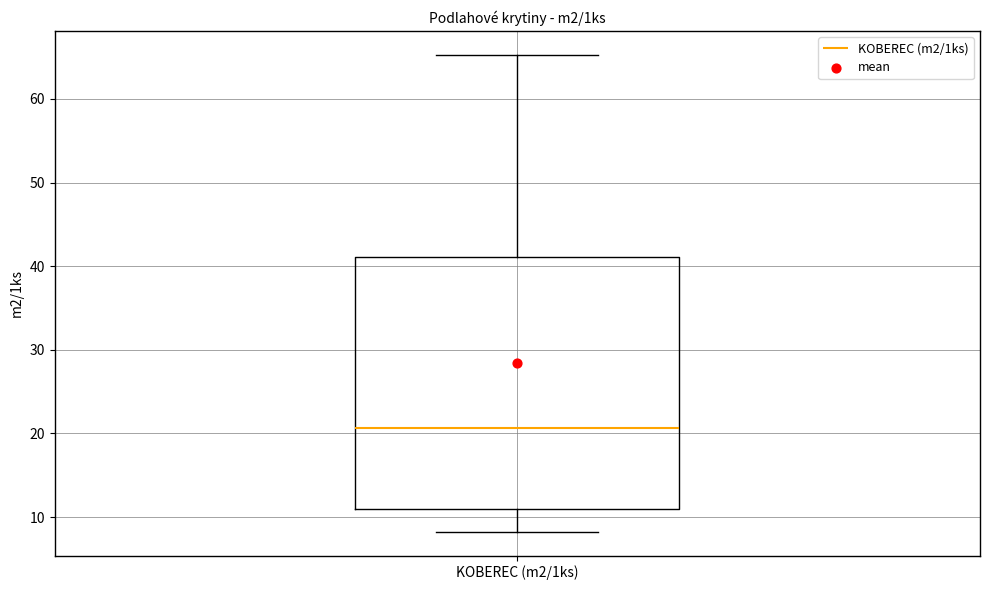

Read this box plot against the y-axis: the position of the median line, the range covered by the box, and the ends of both whiskers. The values are not printed on the chart, so give them approximately, as read against the axis.

median 21, box 11 to 41, whiskers 8 to 65